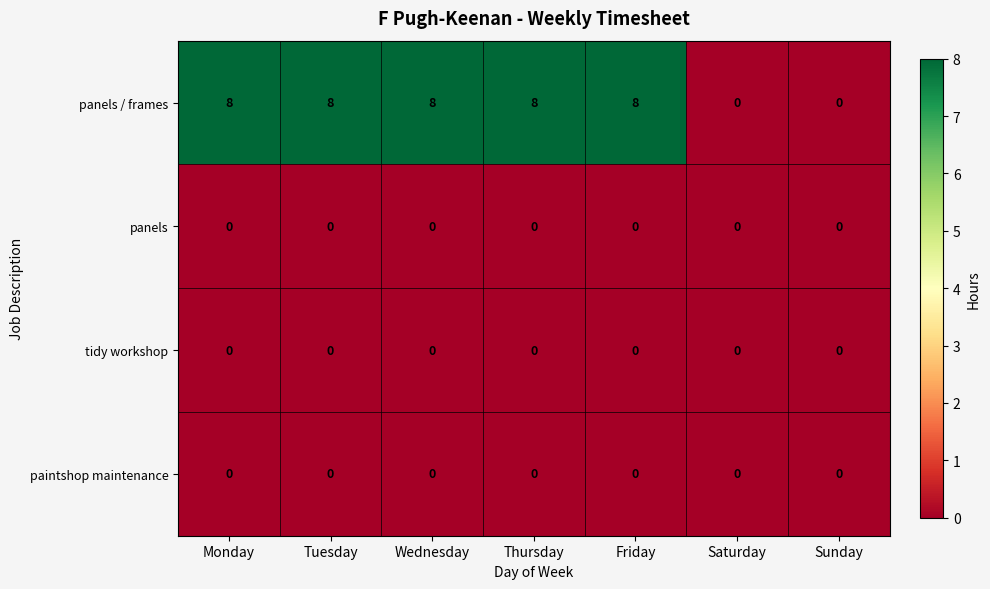

Which series has the widest spread of values?

panels / frames